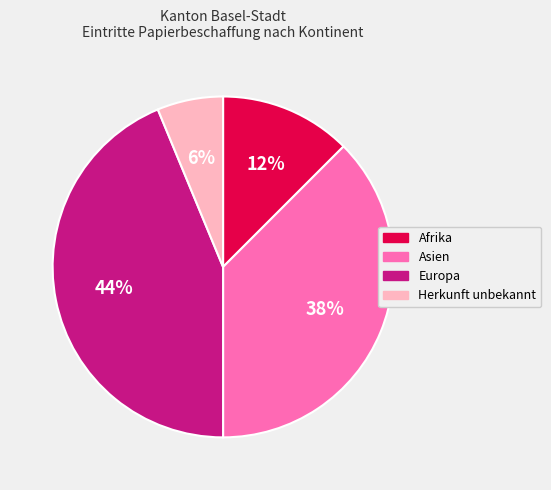

Count the number of slices in the pie.

4